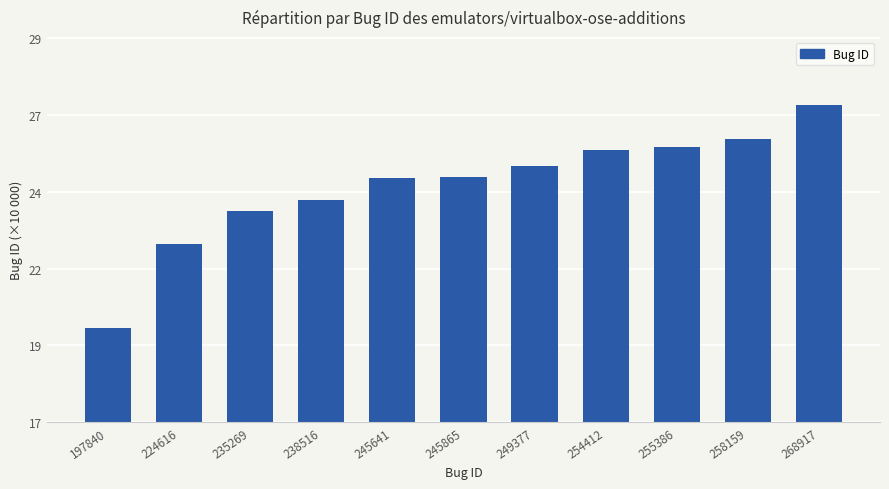

Does the chart contain any negative values?

No